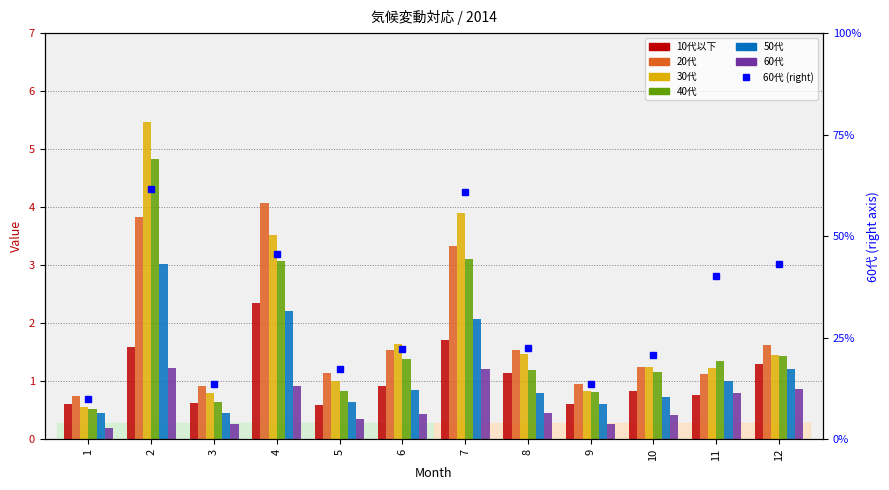

True or false: 40代 has a value of 0.2 at 5.

False